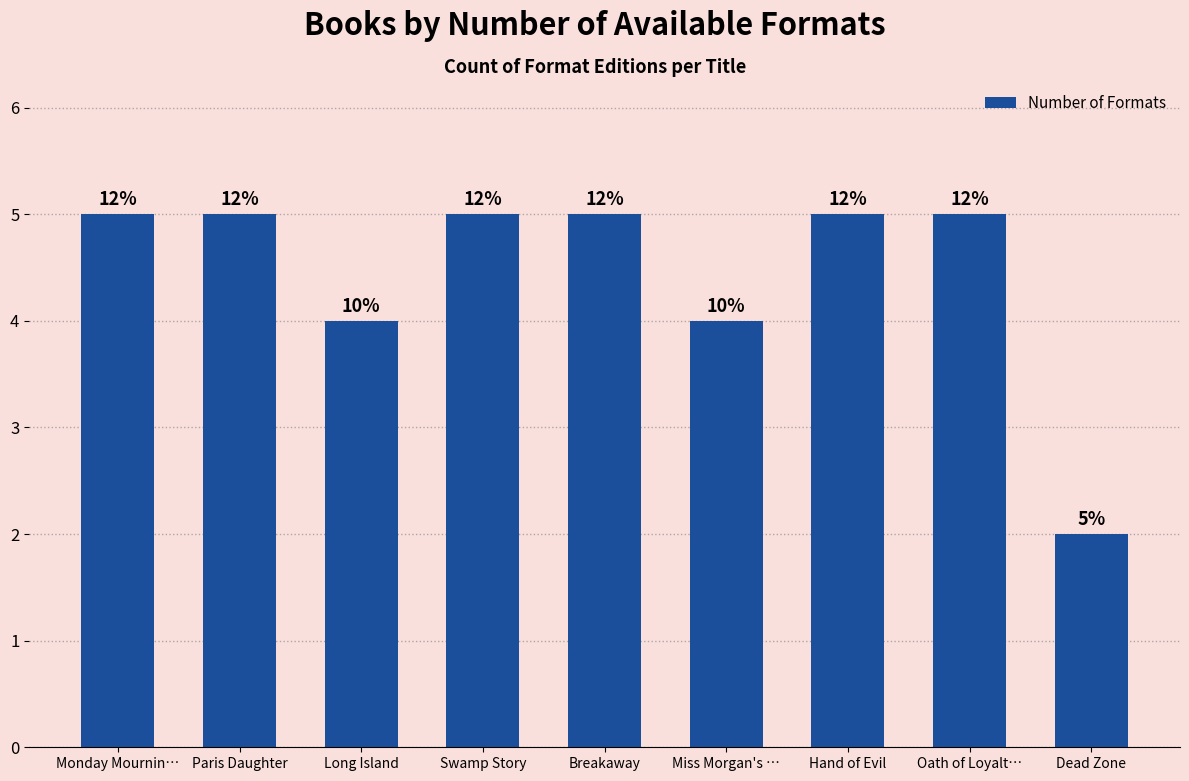

How many bars are there in total?

9